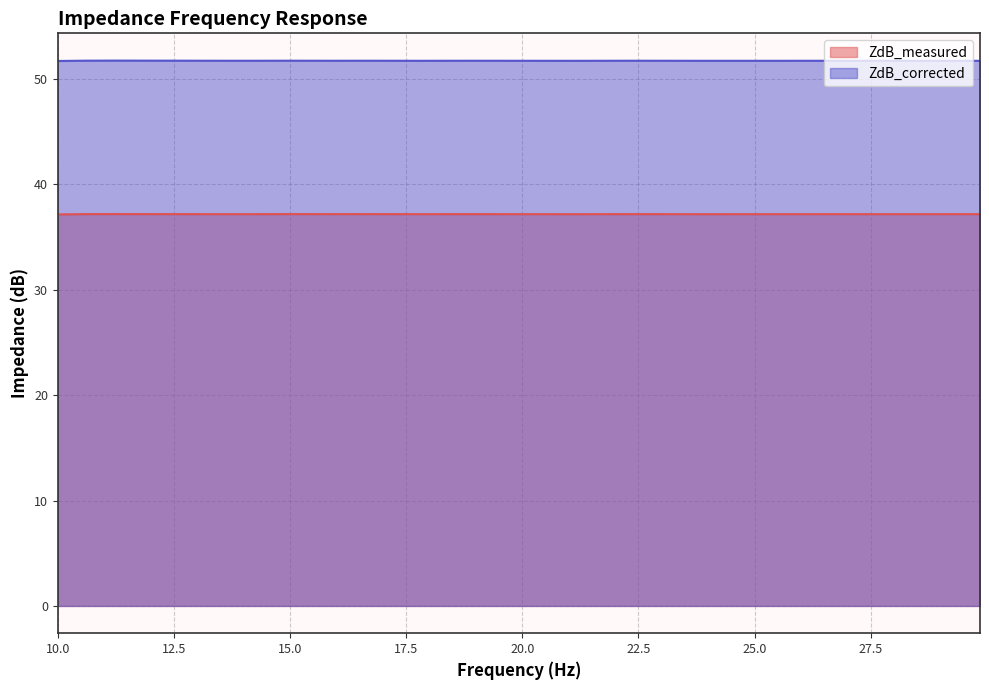

What is the maximum value shown in the chart?

51.7